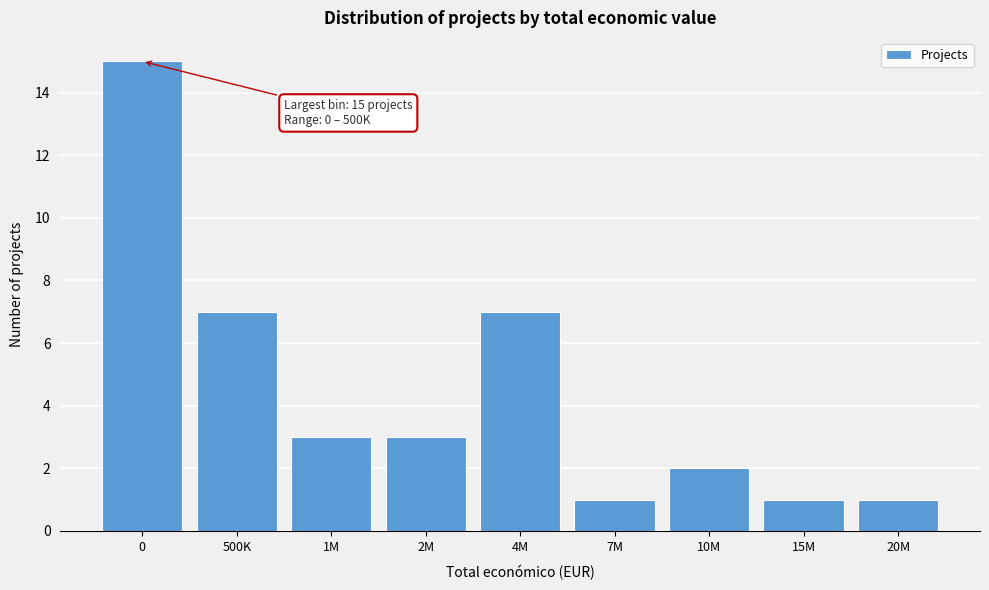

Reading left to right, what are all the values shown in this chart?

15	7	3	3	7	1	2	1	1